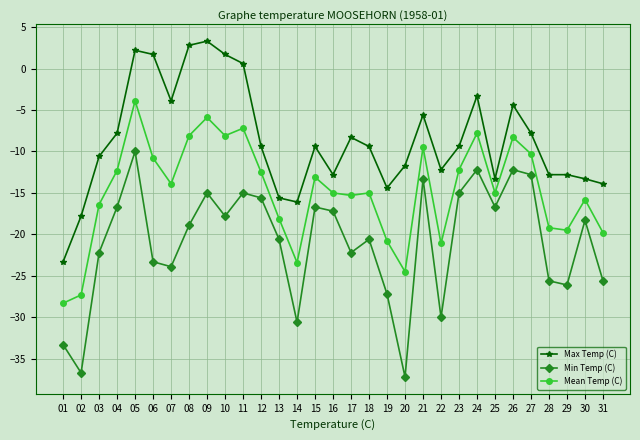

What is the spread (max minus min) of values at 19?

12.8